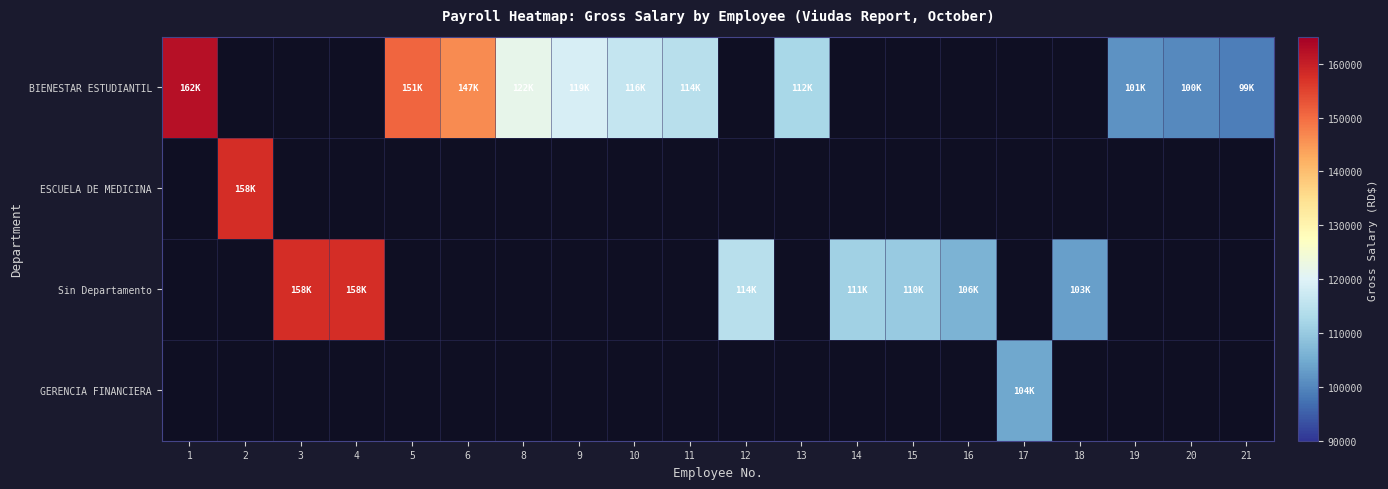

Is the value of BIENESTAR ESTUDIANTIL at 2 greater than the value of Sin Departamento at 17?

No